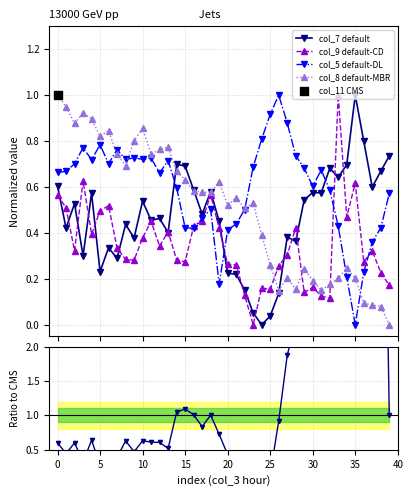

True or false: col_5 default-DL has more than 1 interior local peaks.

True